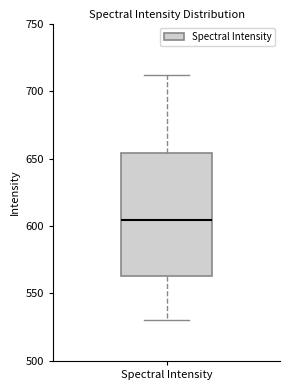

Read this box plot against the y-axis: the position of the median line, the range covered by the box, and the ends of both whiskers. The values are not printed on the chart, so give them approximately, as read against the axis.

median 605, box 565 to 655, whiskers 530 to 710